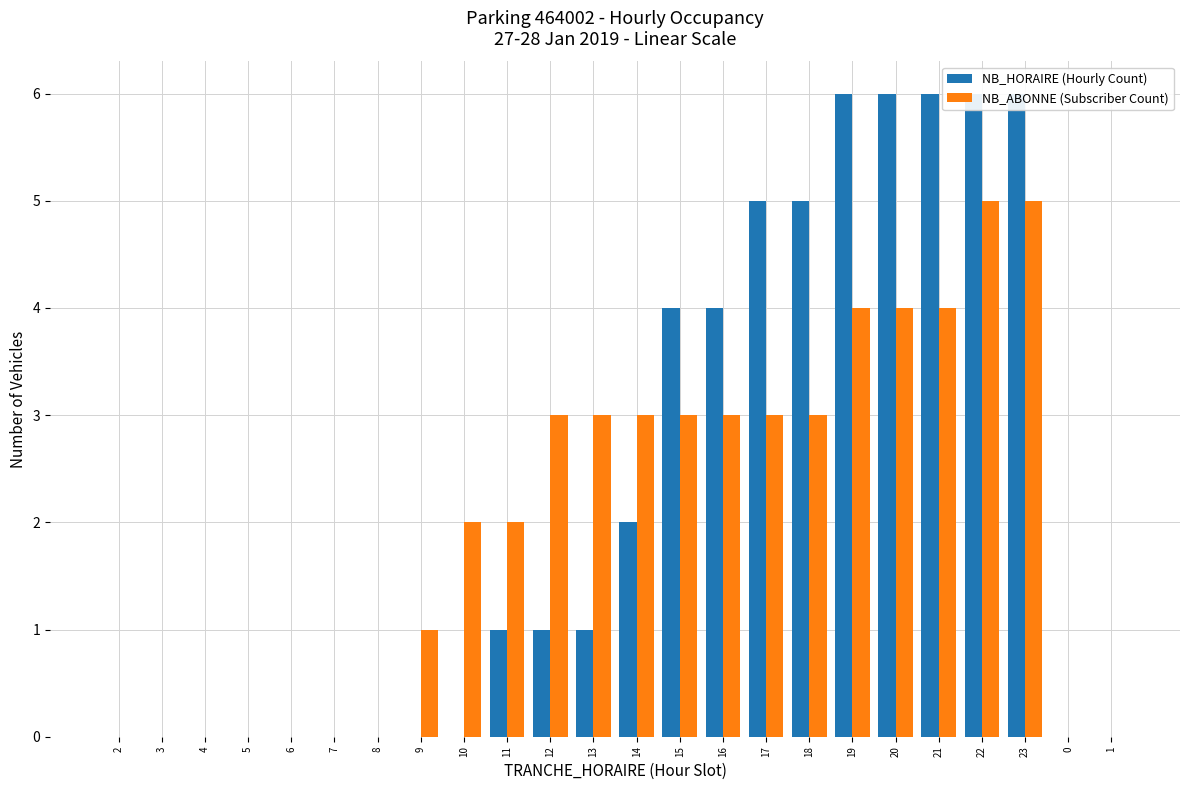

What is the label of the 11th bar from the left?

12